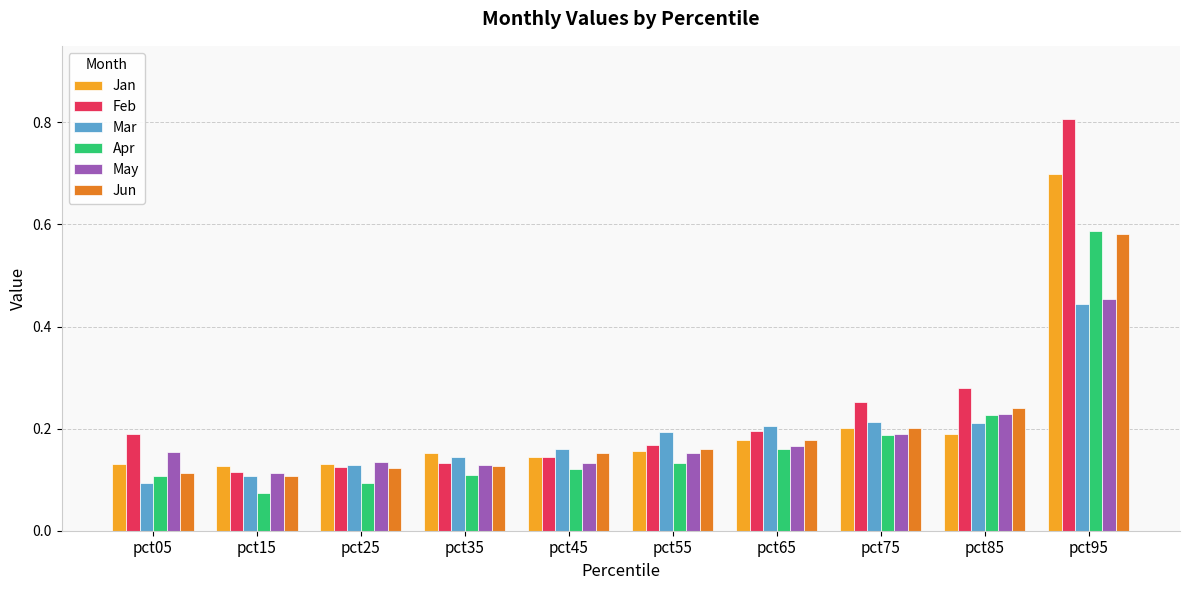

What is the sum of all Jun values?

2.0